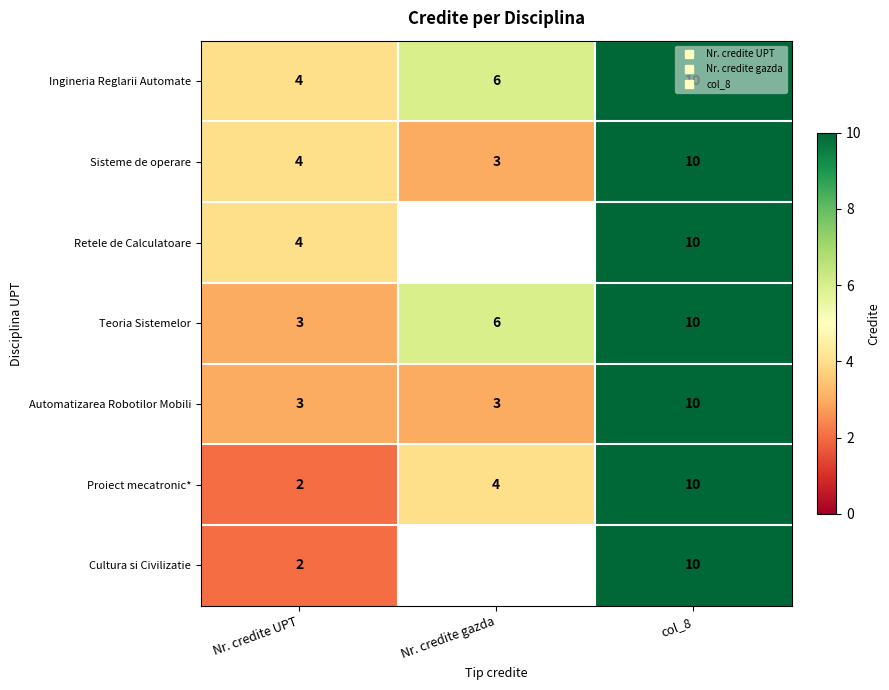

What is the highest value of the Retele de Calculatoare series?

10.0